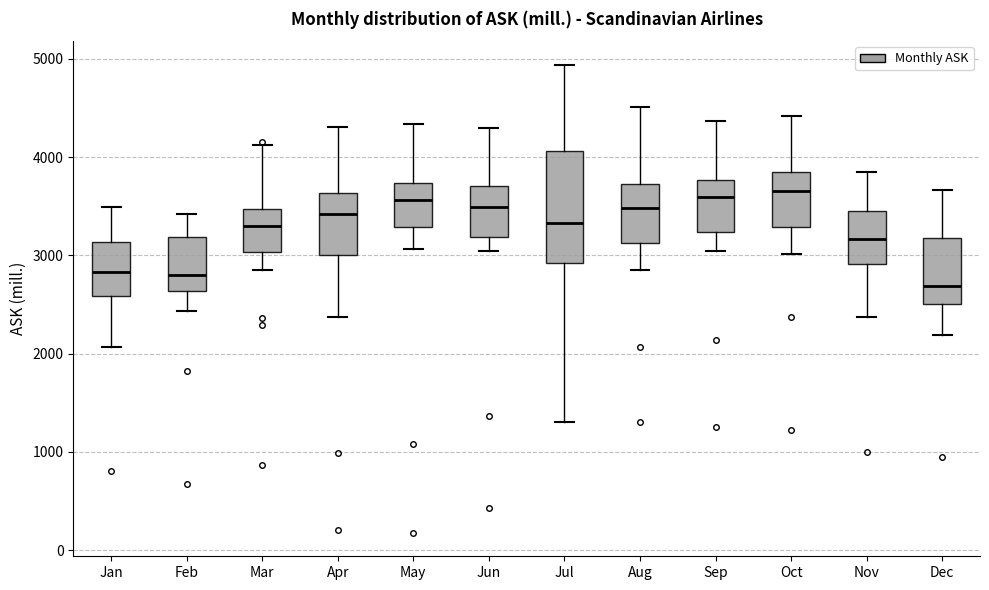

Comparing the boxes themselves (not the whiskers), which one is the tallest?

Jul